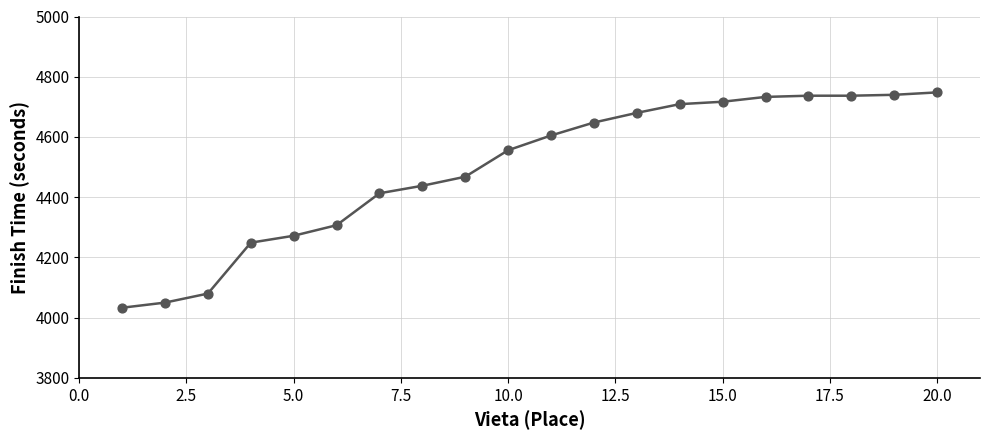

What is the minimum value shown in the chart?

4033